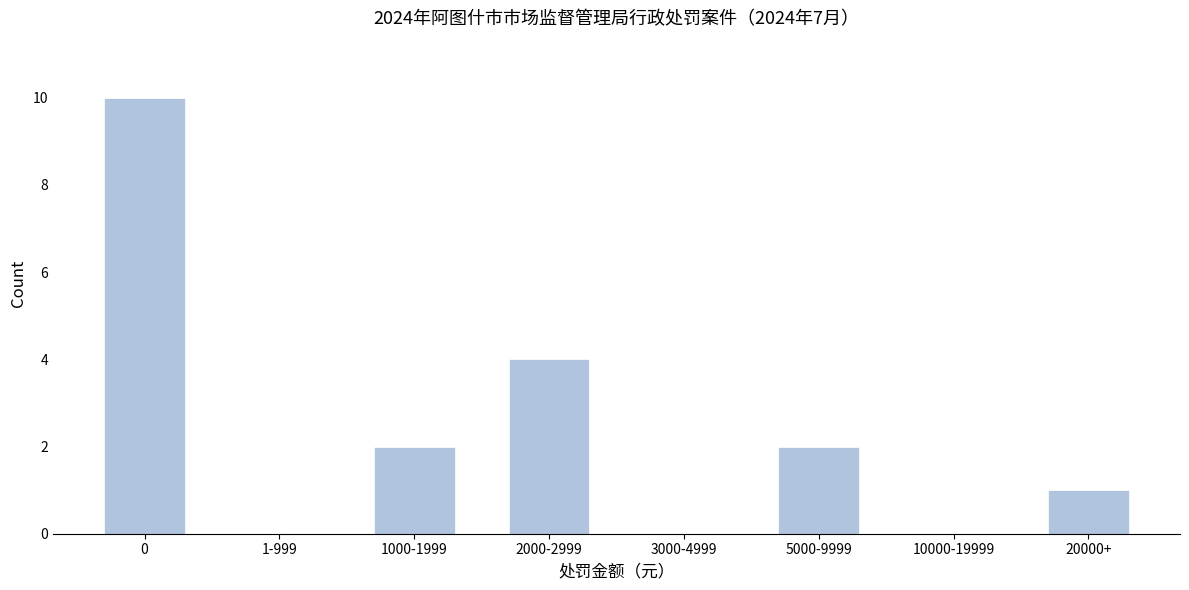

What is the maximum value shown in the chart?

10